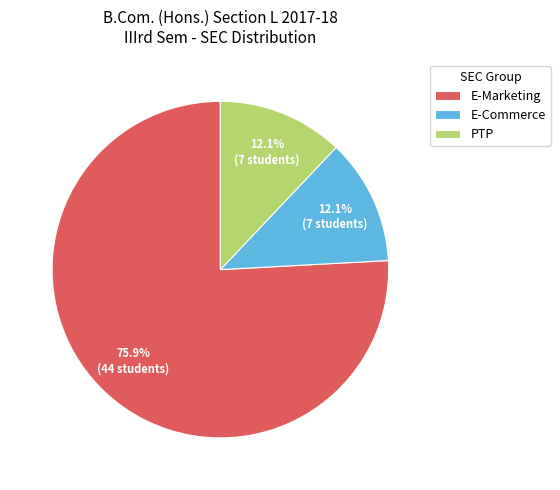

To the nearest percent, what portion does PTP represent?

12%